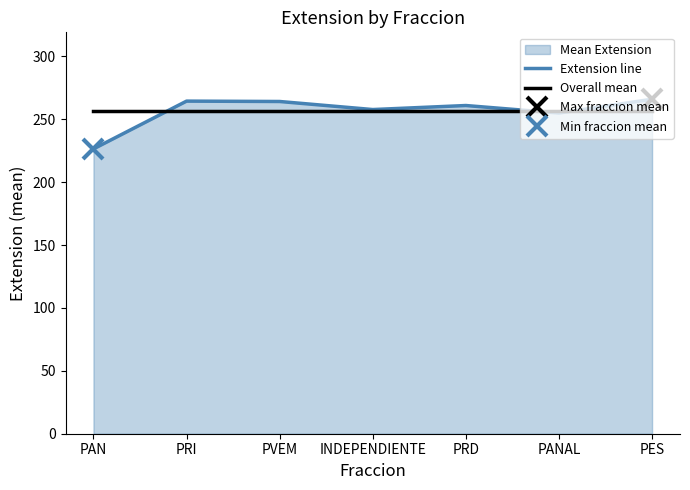

What is the total value across all series at INDEPENDIENTE?

514.2